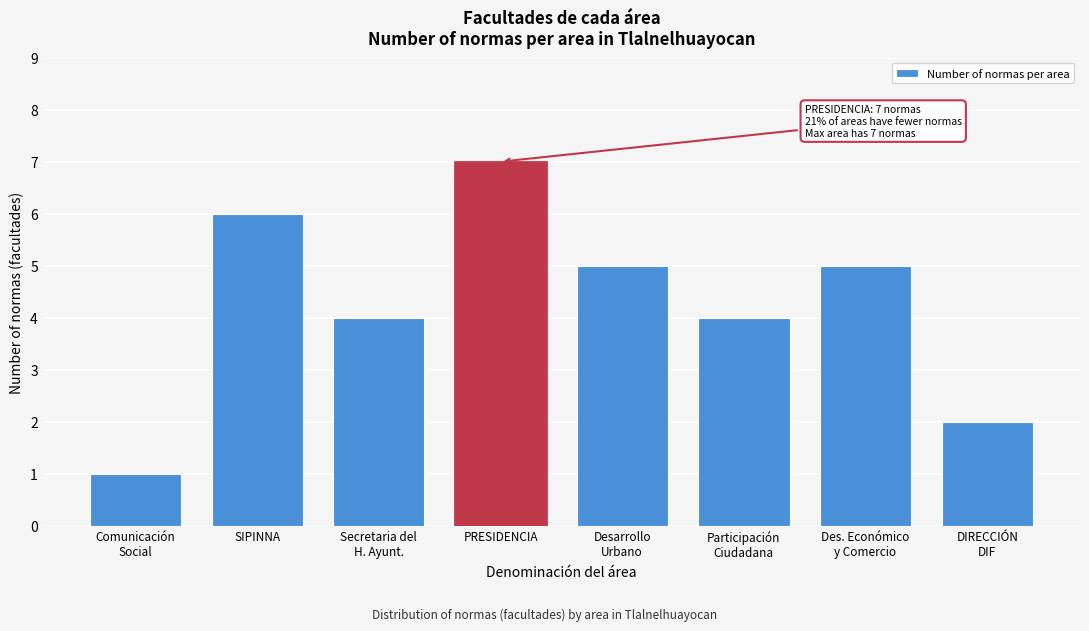

Reading right to left, transcribe all the data shown in this chart.

2	5	4	5	7	4	6	1